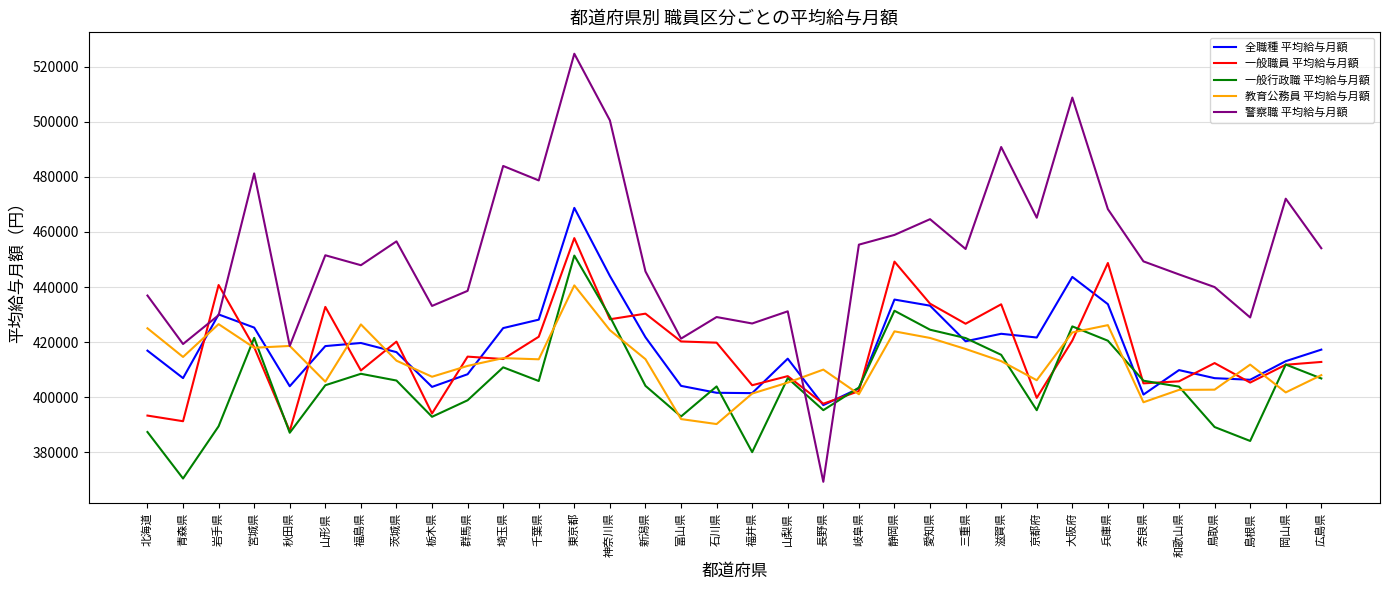

The 一般行政職 平均給与月額 series shows 403962 at 石川県. True or false?

True